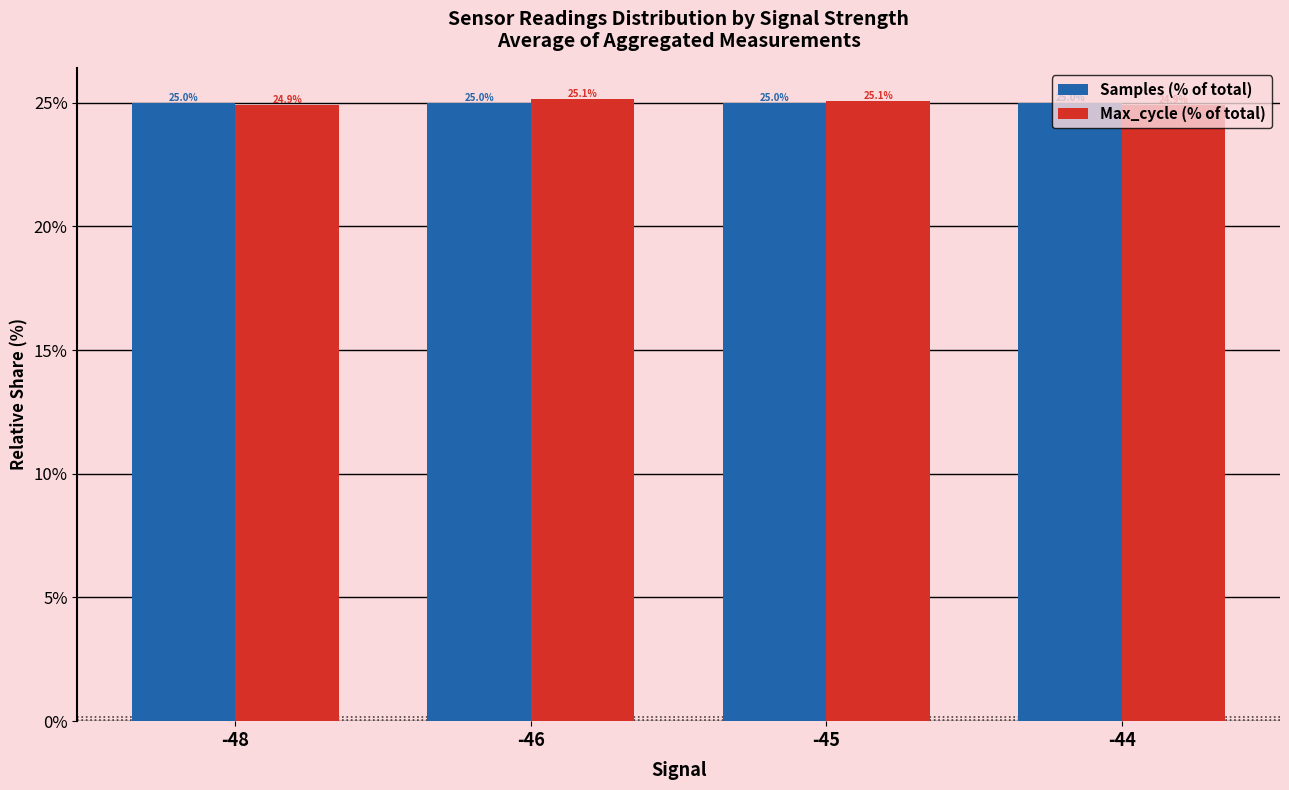

At how many categories does at least one series exceed 25?

3